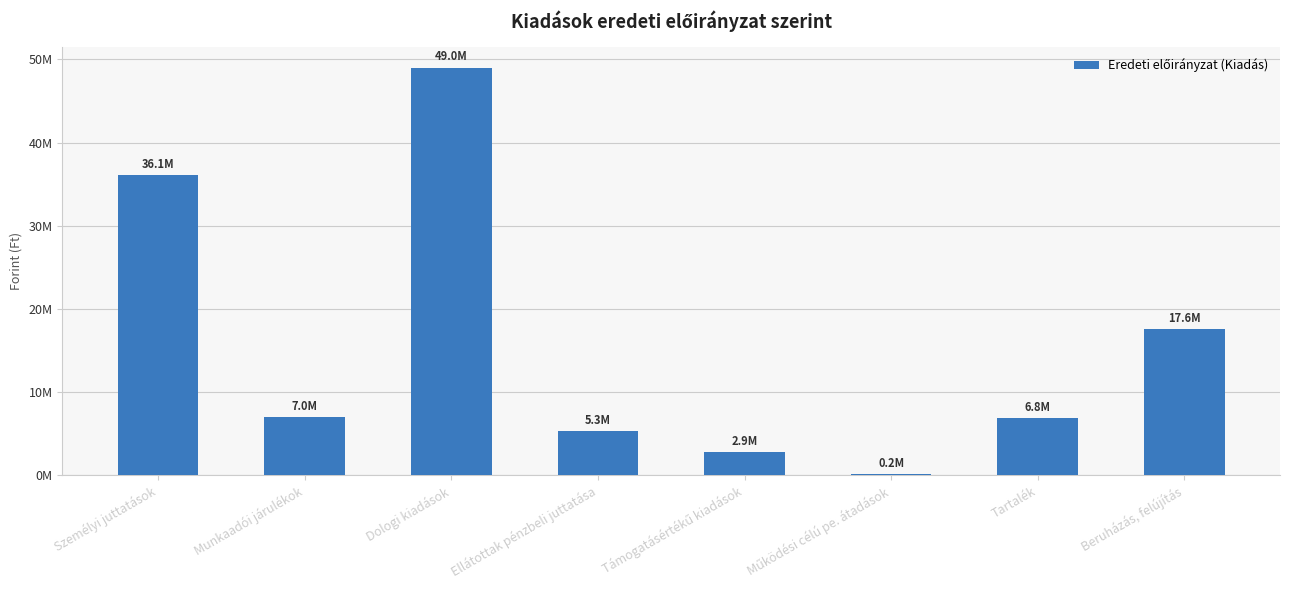

The chart shows a value of 118060 at Működési célú pe. átadások. True or false?

False